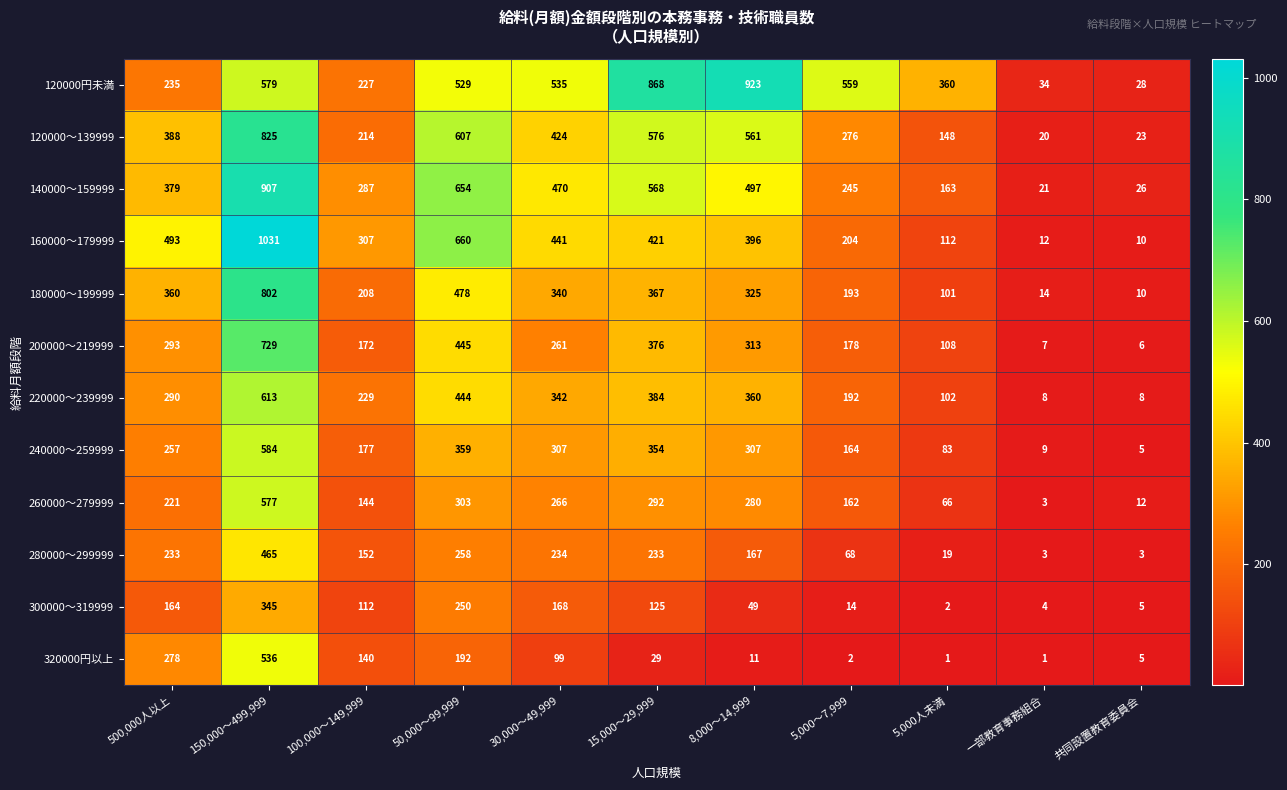

Which category has the highest value in the 160000～179999 series?

150,000～499,999